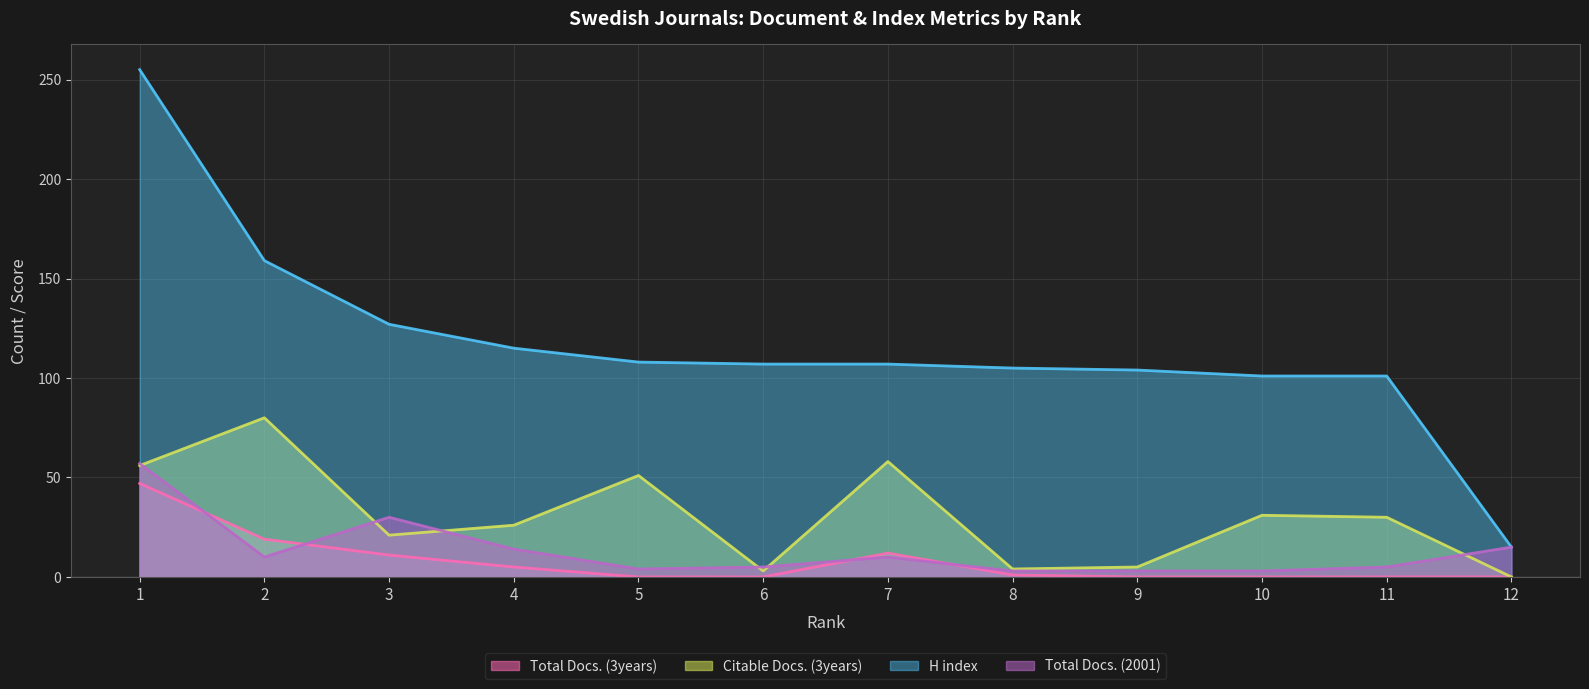

What is the value of the Citable Docs. (3years) point at the 6th from the left?

3